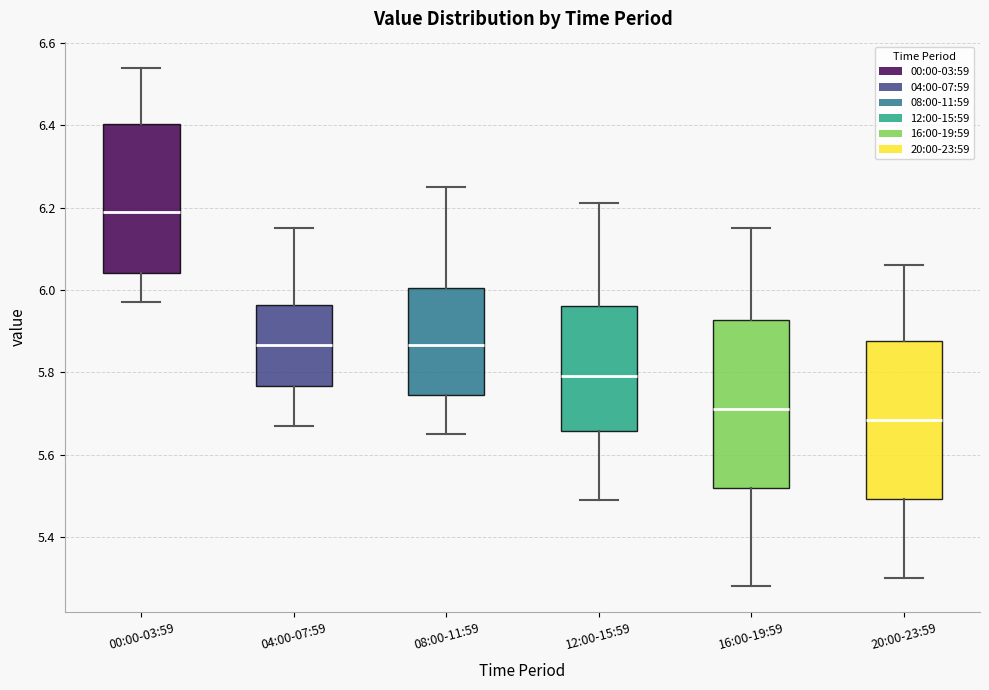

Reading left to right, read every box against the y-axis: the position of its median line, the range the box covers, and the ends of its whiskers. The values are not printed on the chart, so give them approximately, as read against the axis.

00:00-03:59: median 6.20, box 6.04 to 6.40, whiskers 5.98 to 6.54
04:00-07:59: median 5.86, box 5.76 to 5.96, whiskers 5.68 to 6.16
08:00-11:59: median 5.86, box 5.74 to 6.00, whiskers 5.66 to 6.26
12:00-15:59: median 5.80, box 5.66 to 5.96, whiskers 5.50 to 6.22
16:00-19:59: median 5.72, box 5.52 to 5.92, whiskers 5.28 to 6.16
20:00-23:59: median 5.68, box 5.50 to 5.88, whiskers 5.30 to 6.06